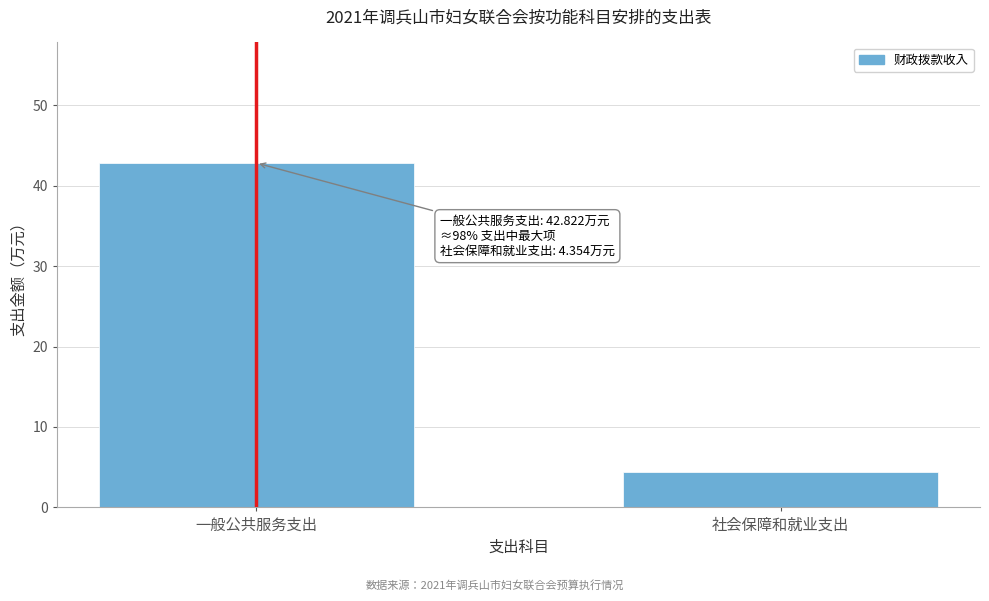

Reading left to right, list all the values displayed in this chart.

一般公共服务支出=42.8	社会保障和就业支出=4.4